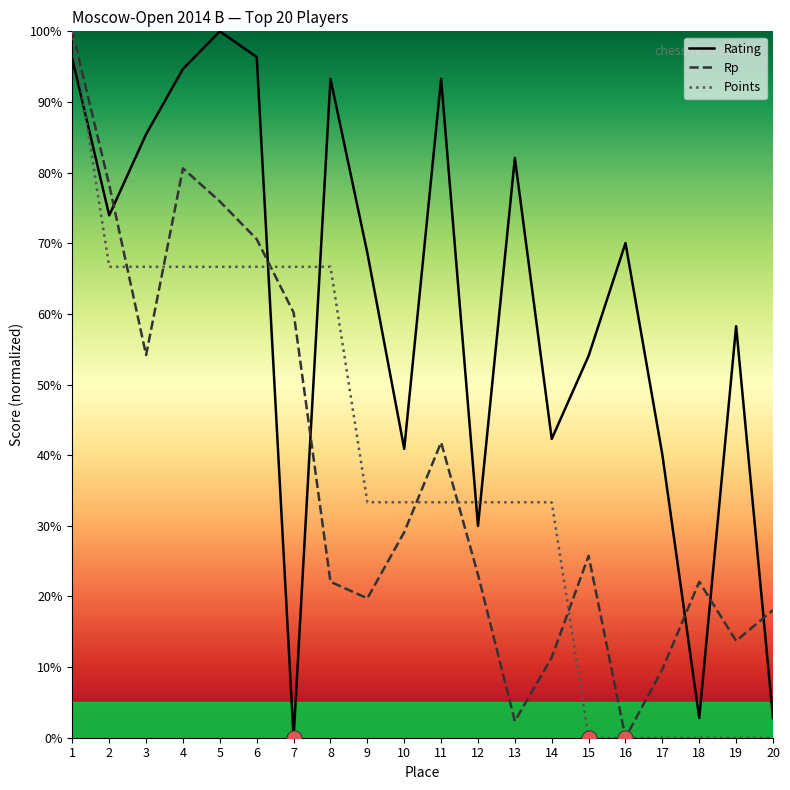

Which series contains the highest Y value?

Rating